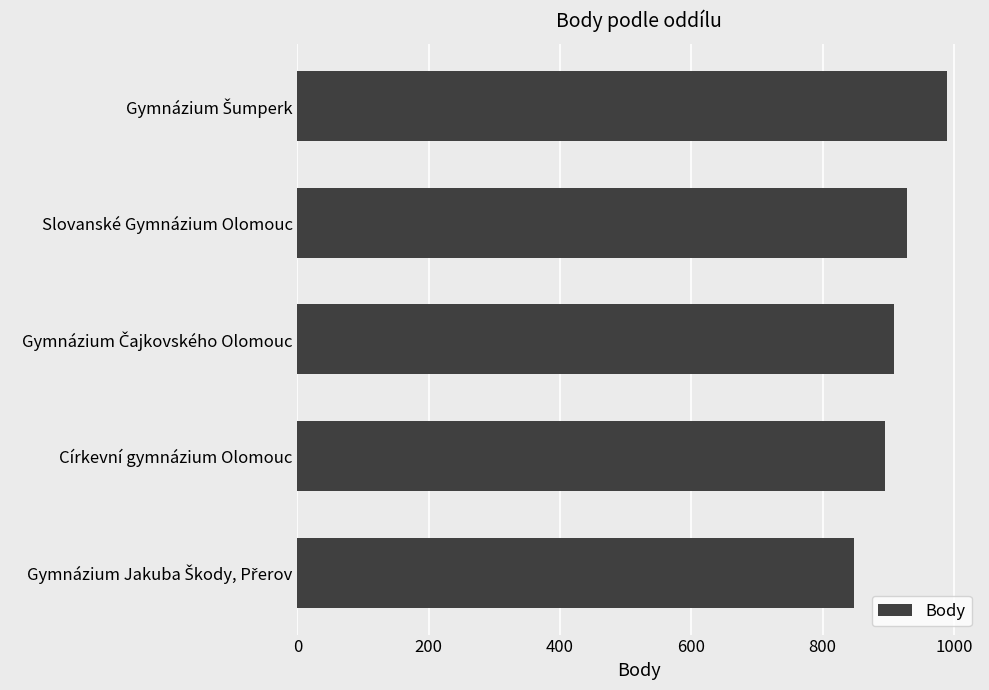

Is it true that the value at Slovanské Gymnázium Olomouc is 457?

False